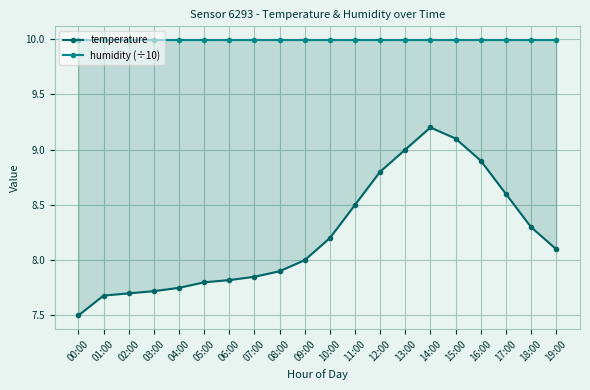

Which category has the lowest value across all series?

00:00